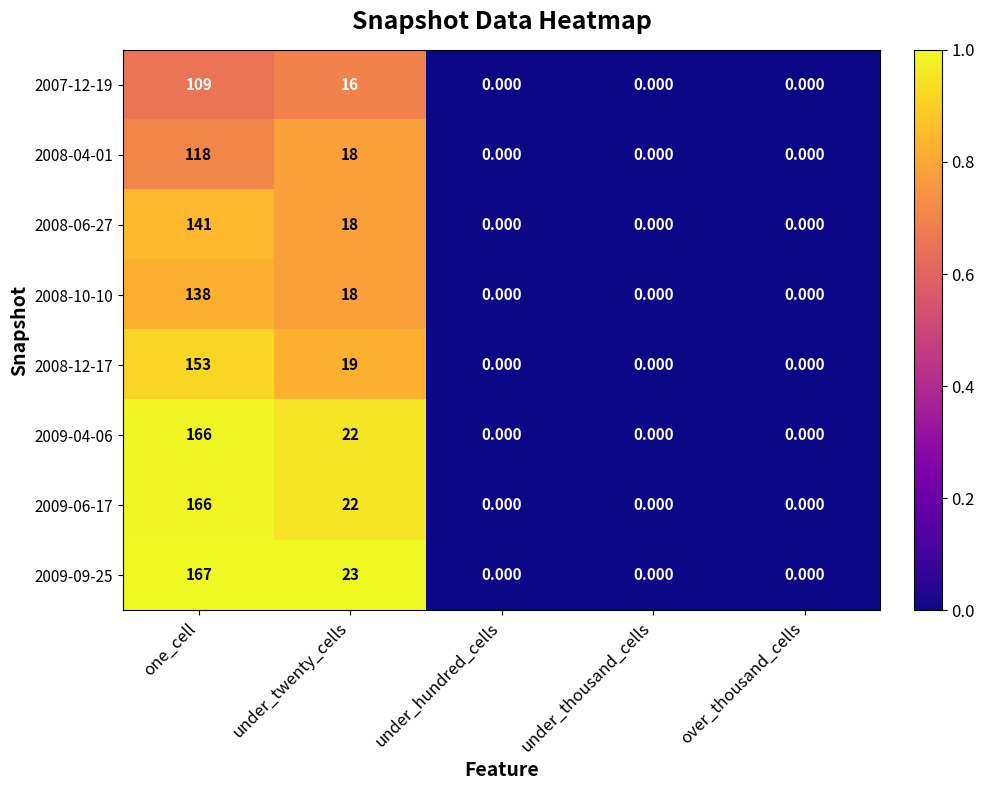

Which category has the highest value across all series?

one_cell